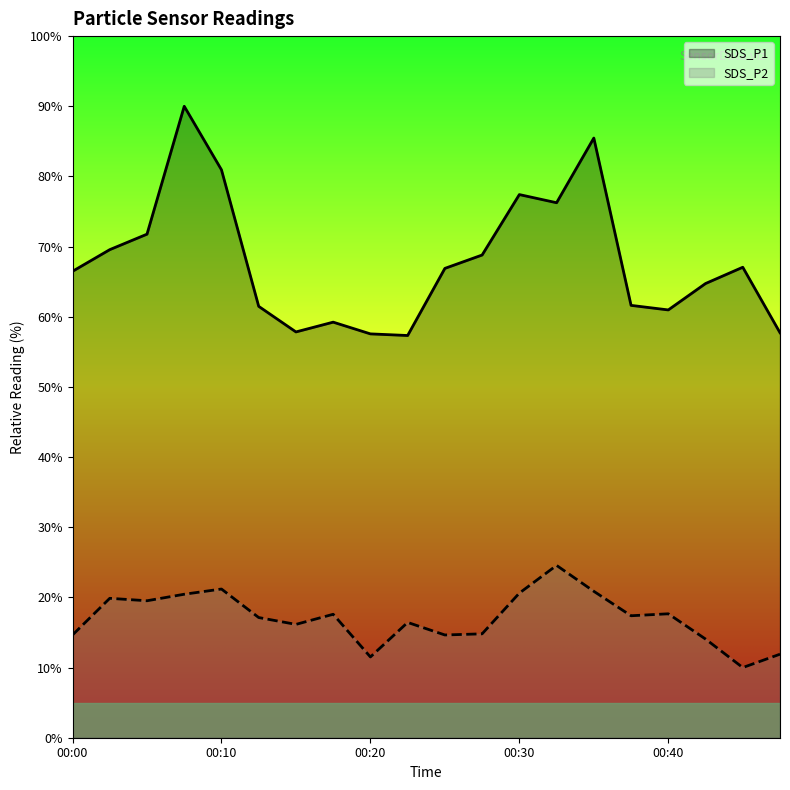

Where is SDS_P1 nearest to the value 73?

00:05